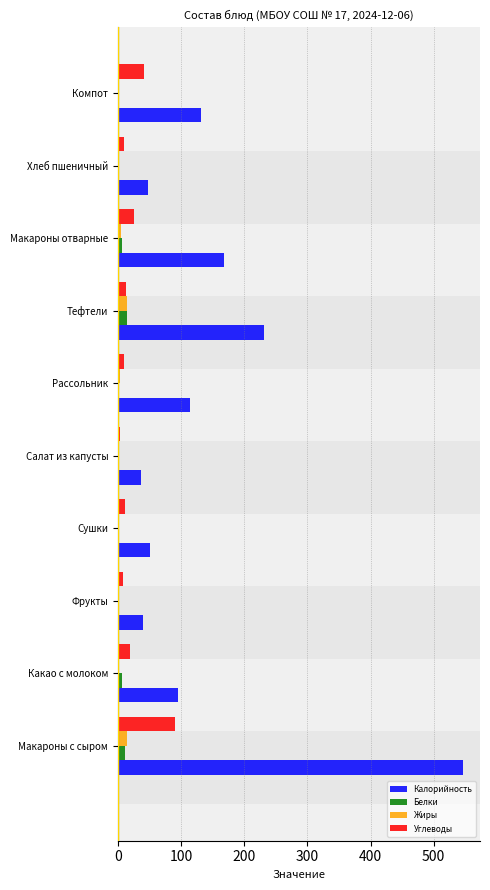

At which category is the sum across all series the highest?

Макароны с сыром